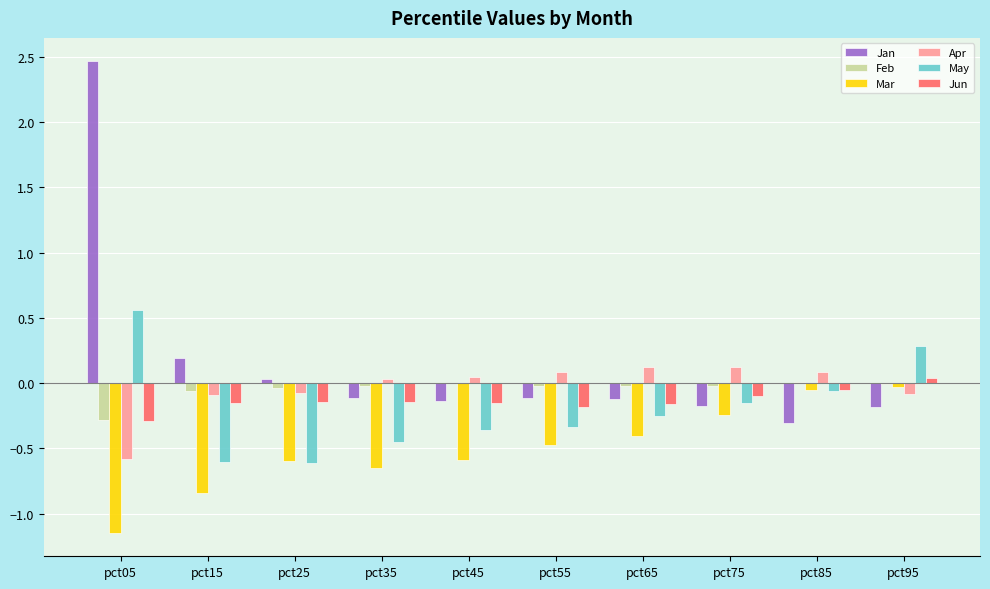

Are the bars horizontal?

No